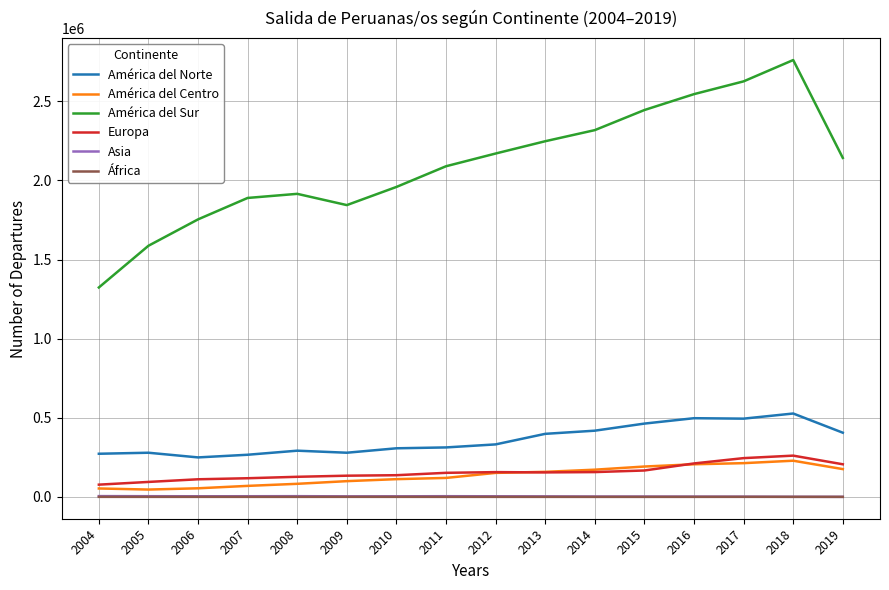

True or false: América del Sur has a value of 2545580 at 2016.

True